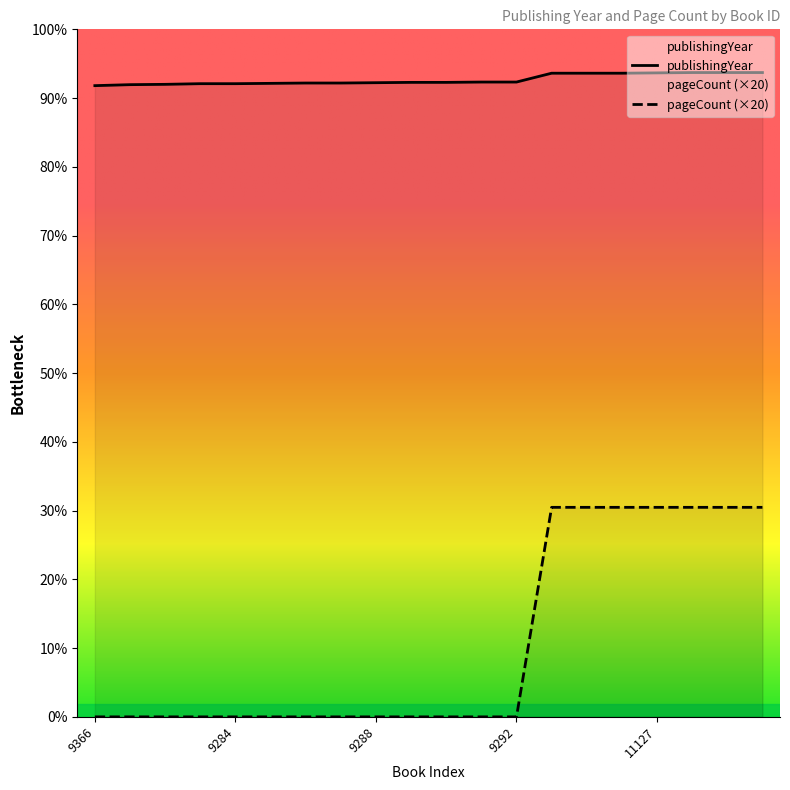

At which label does publishingYear reach its peak?

11124